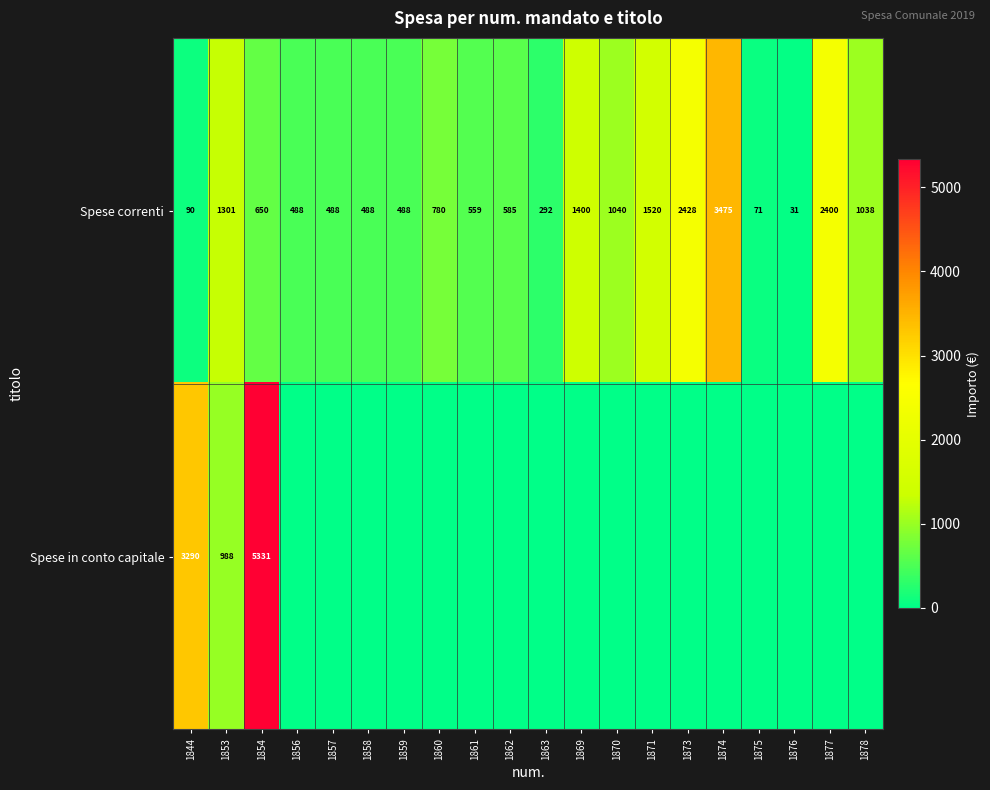

At how many categories does at least one series exceed 59?

19